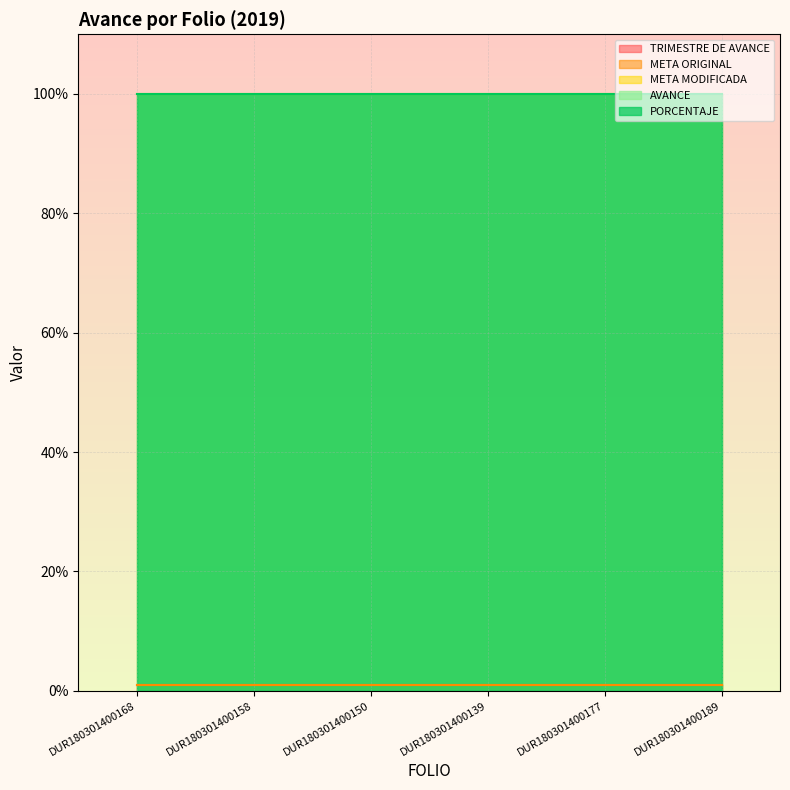

How many categories are shown in the chart?

6